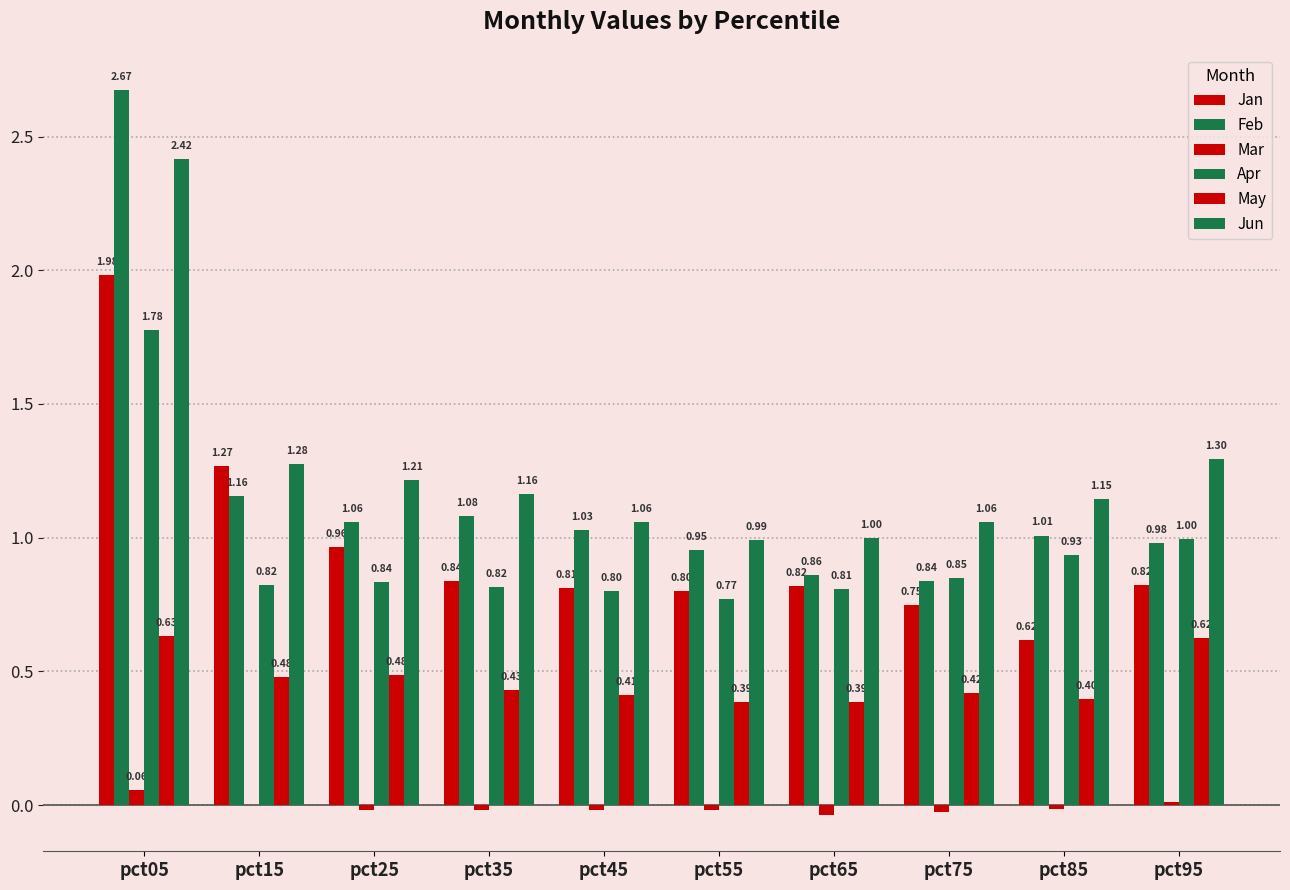

How many values in Mar are above zero?

2